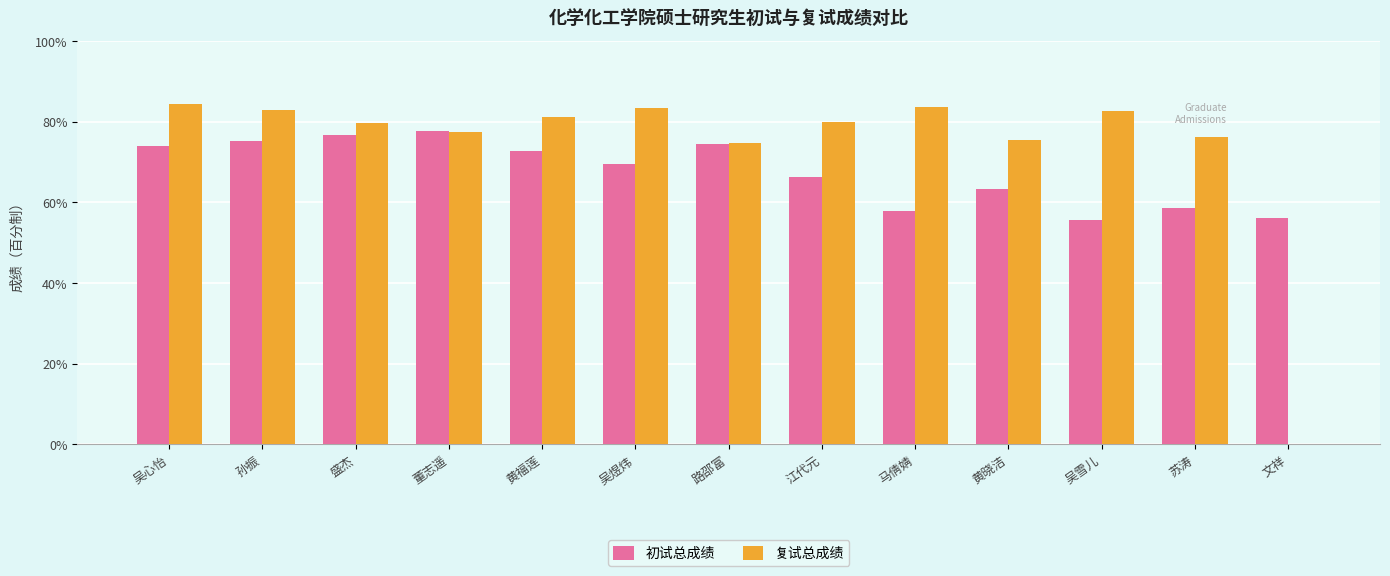

What is the sum of the 初试总成绩 values at 吴煜炜 and 文祥?

125.6